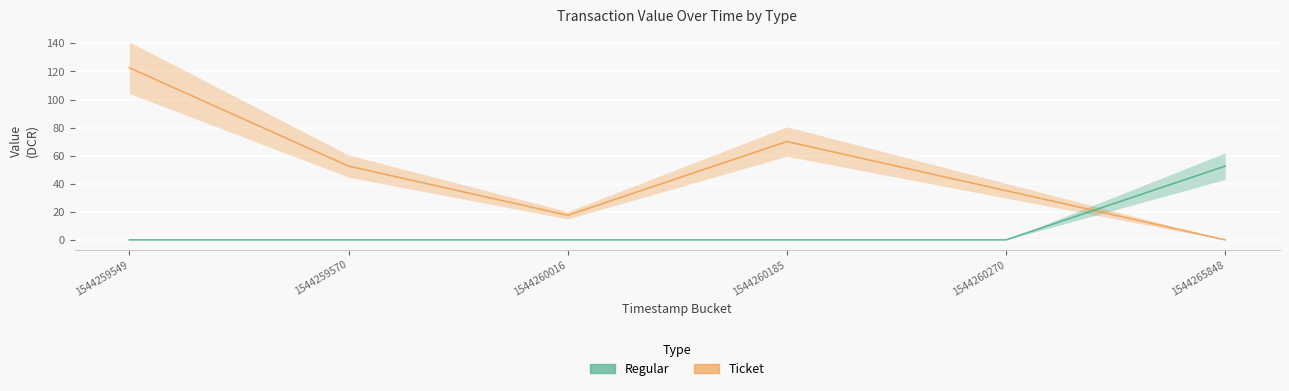

List the series in order of their overall mean, highest first.

Ticket, Regular